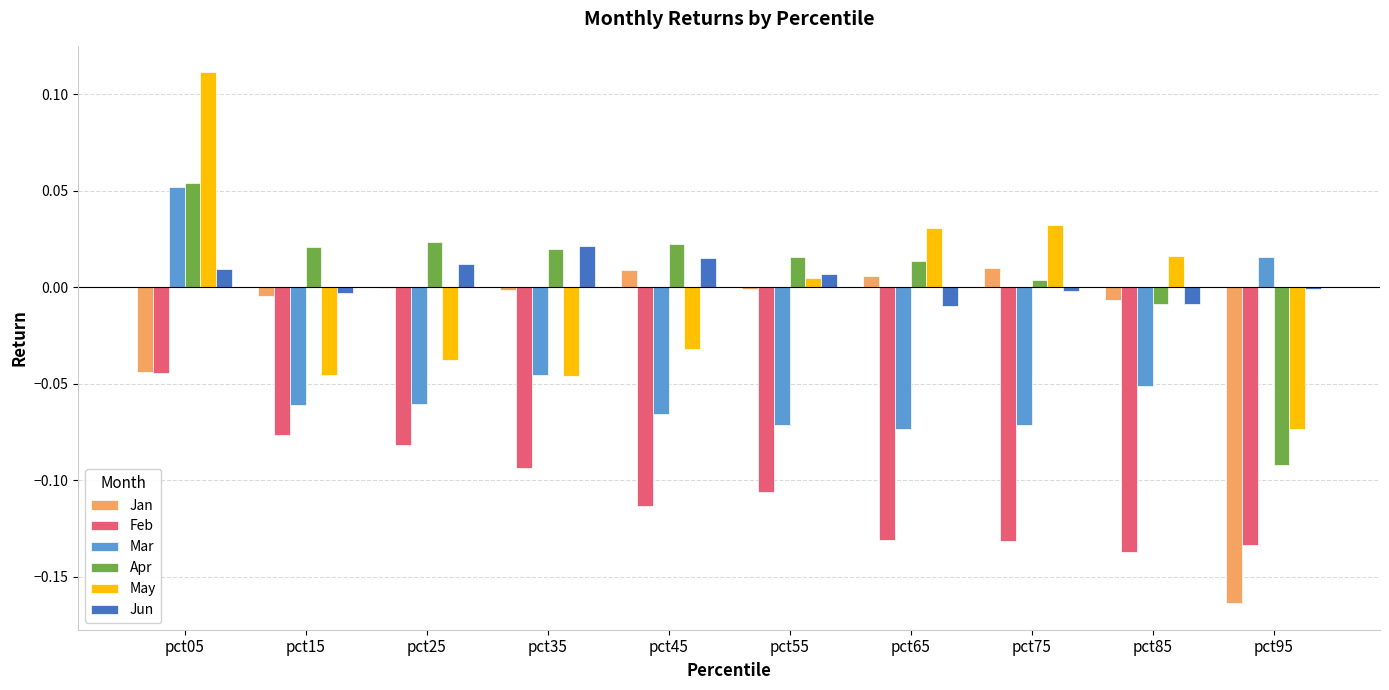

Between pct45 and pct55, which series saw the biggest shift?

May